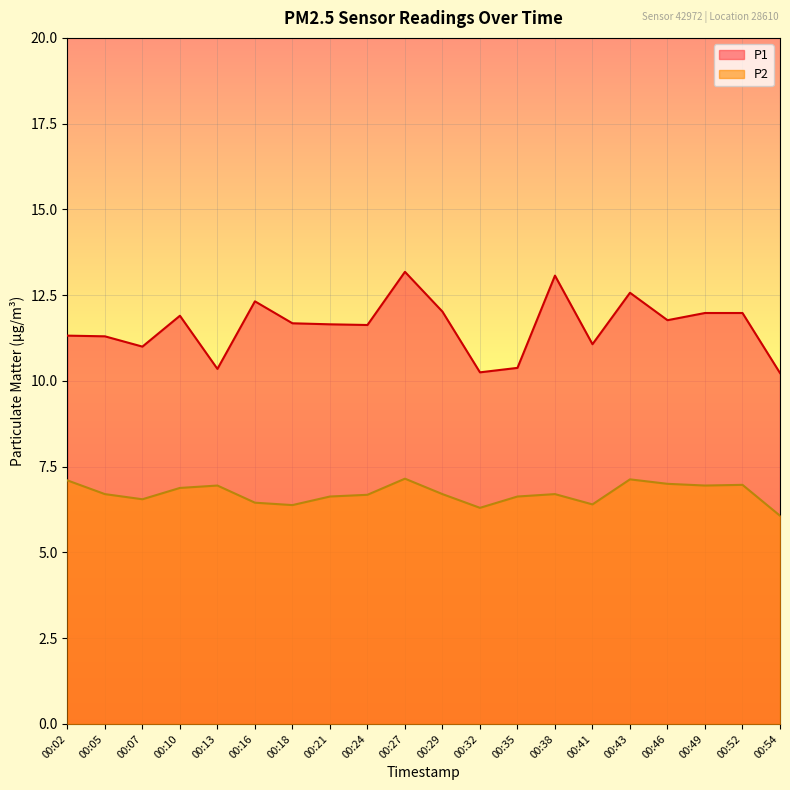

What is the total value across all series at 00:07?

17.6